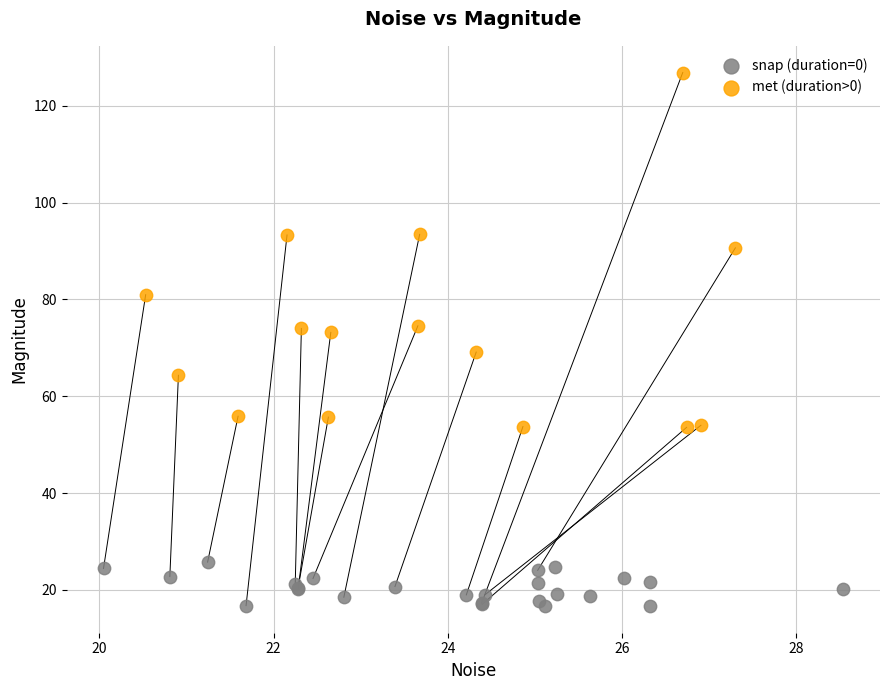

Which series reaches the minimum Y coordinate?

snap (duration=0)